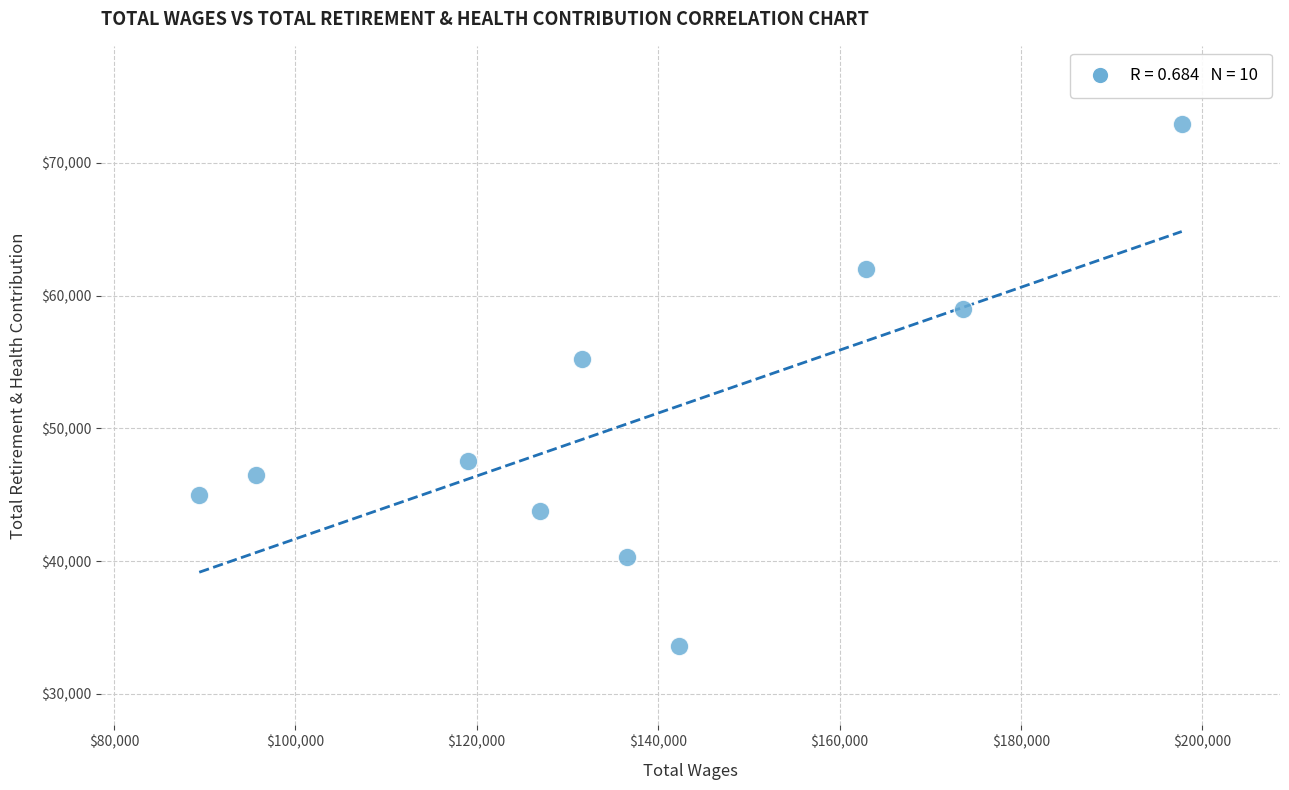

What Y value in the scatter plot is closest to 53236?

55207